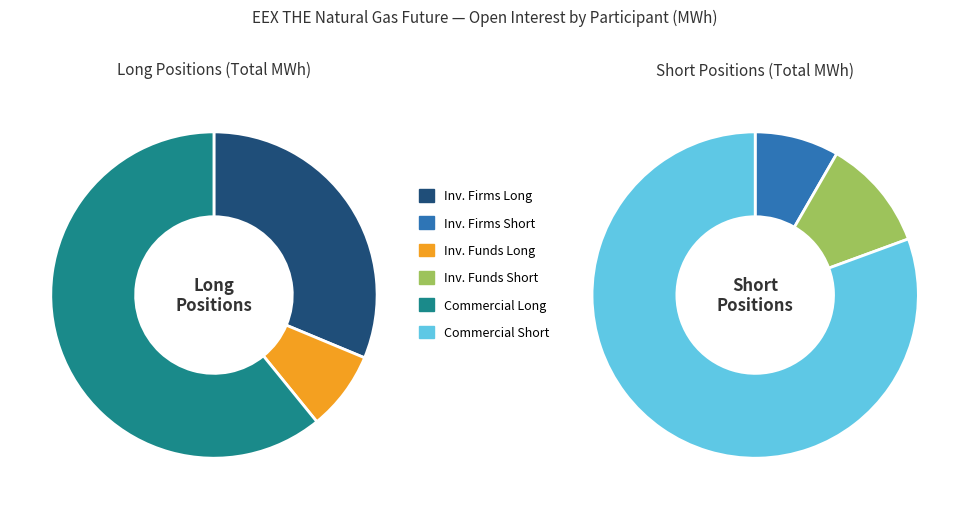

To the nearest percent, what is the combined percentage of Investment Funds Short and Investment Firms or credit institutions Long?

21%